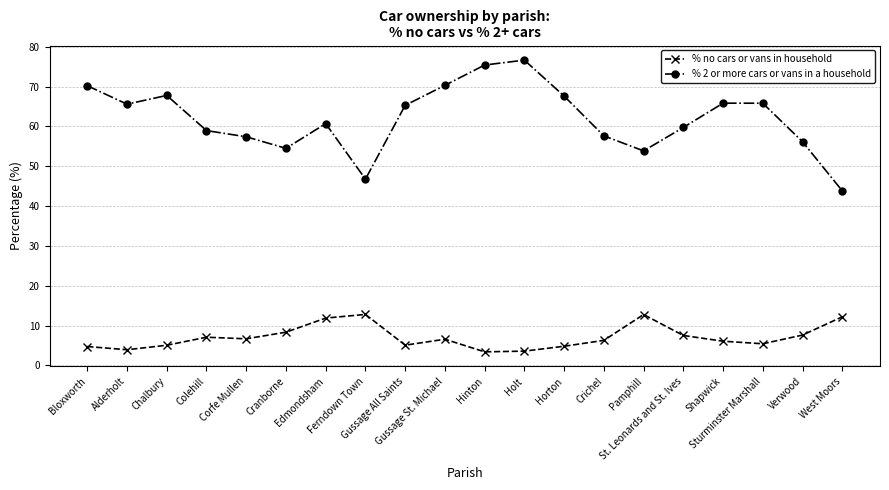

List the series in order of their peak value, lowest first.

% no cars or vans in household, % 2 or more cars or vans in a household